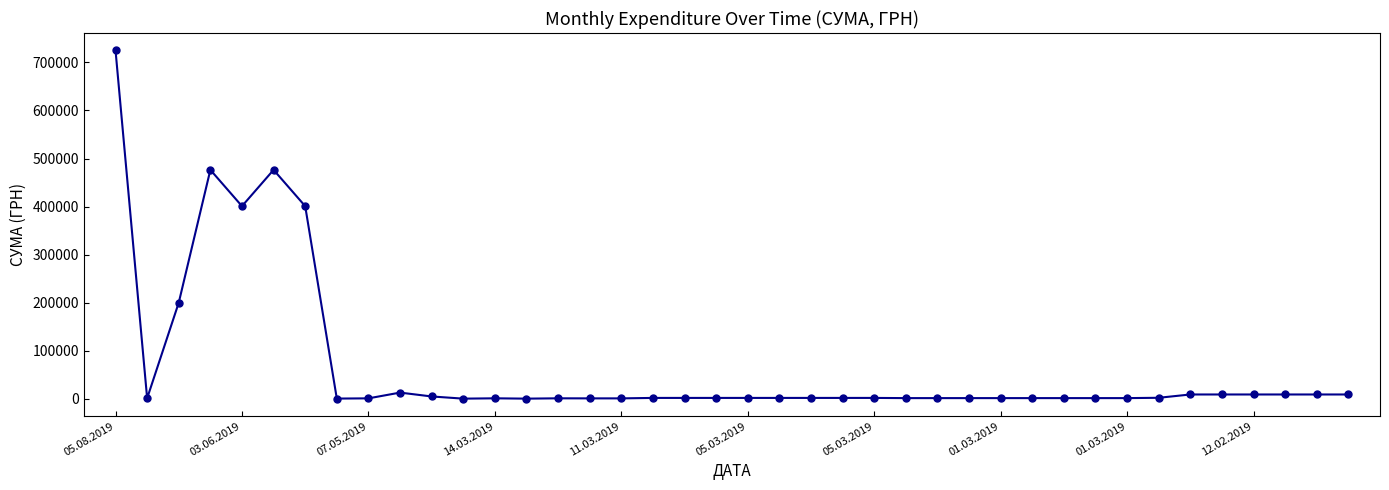

What is the greatest value displayed?

725038.8